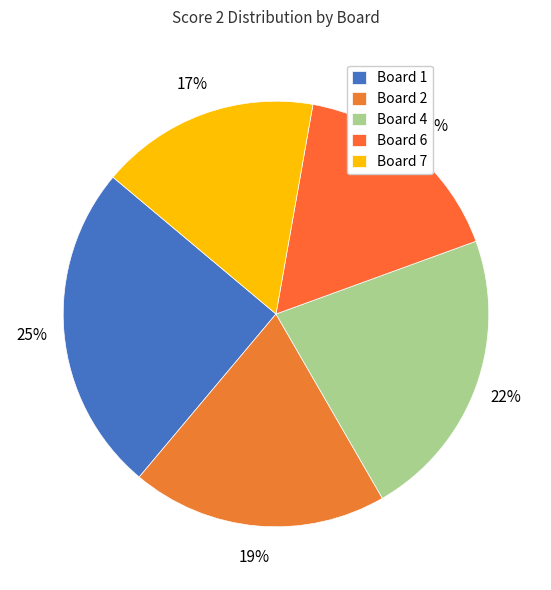

What percentage is the Board 4 slice, to the nearest percent?

22%